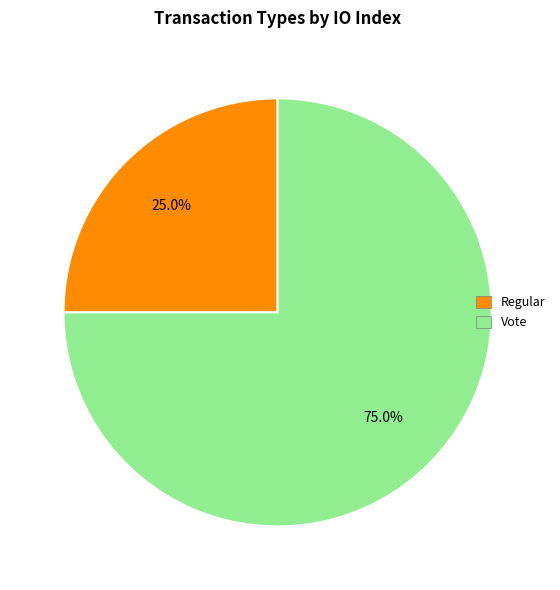

To the nearest percent, what portion does Vote represent?

75%